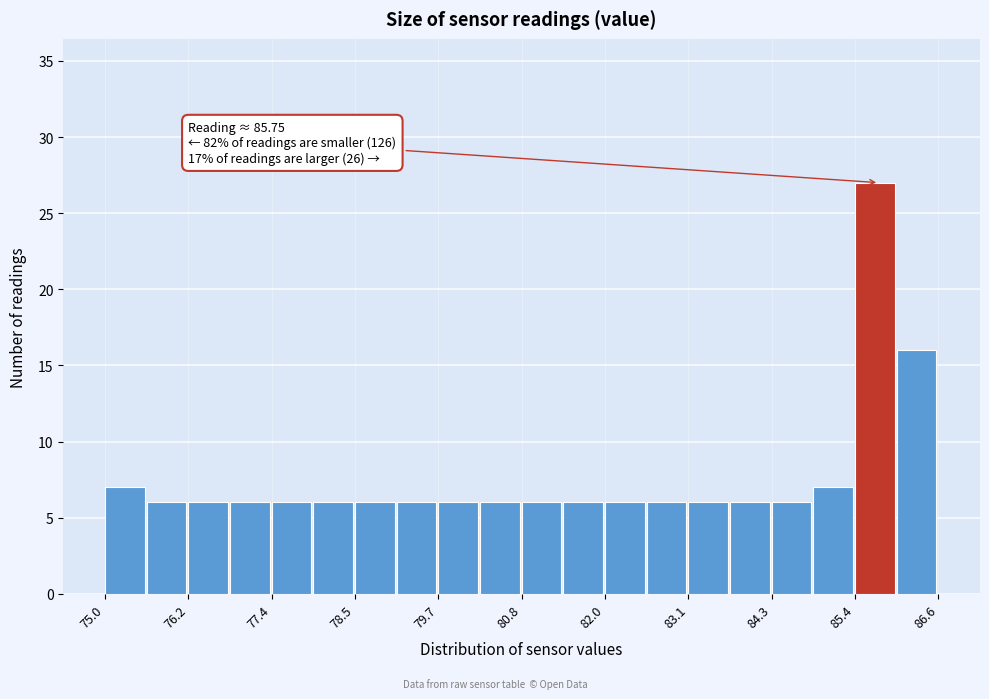

Around what value on the x-axis is the tallest bar? Give the approximate position of its centre, as read against the axis.

85.6